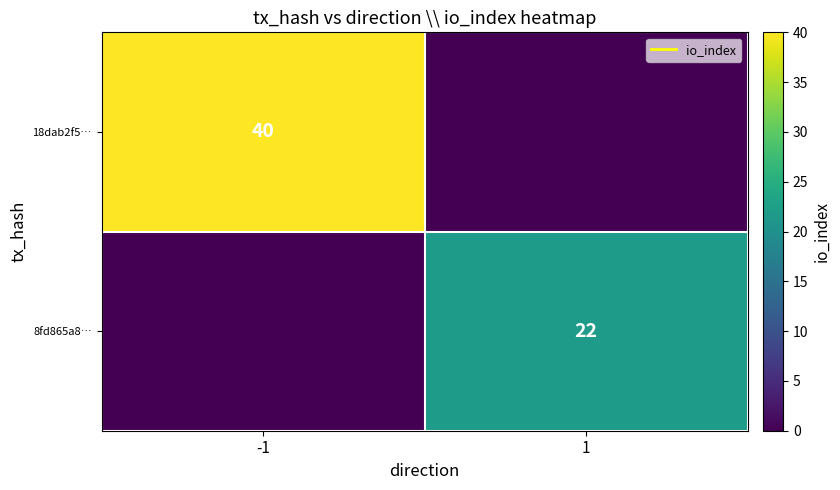

The 18dab2f5… series shows 40 at -1. True or false?

True